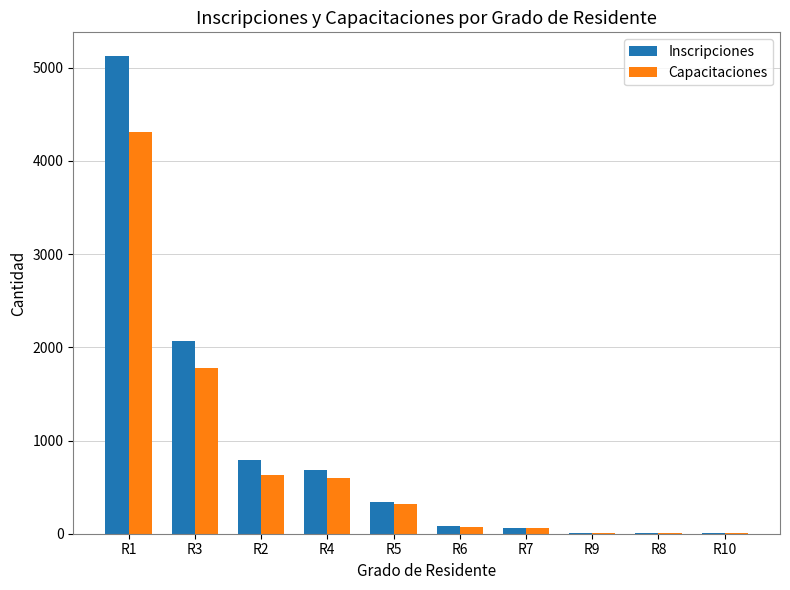

What is the sum of all Capacitaciones values?

7791